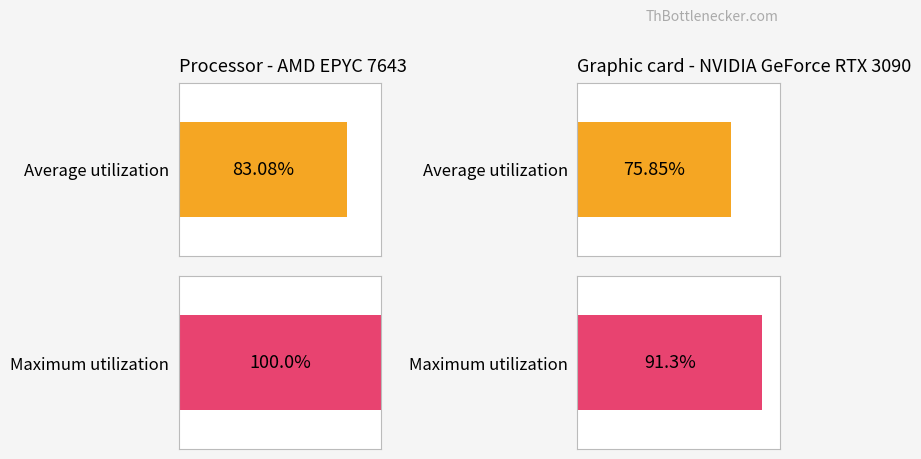

Rank the series by their average value, from highest to lowest.

Maximum utilization, Average utilization